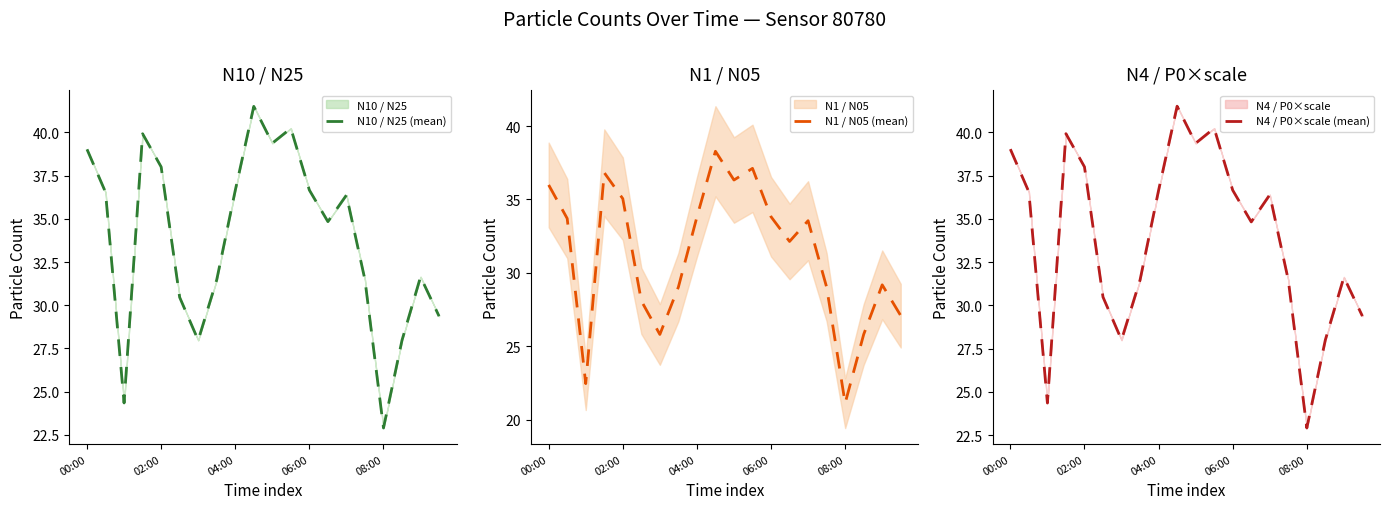

The N4 / P0×scale (mean) series shows 8.1 at 06:00. True or false?

False